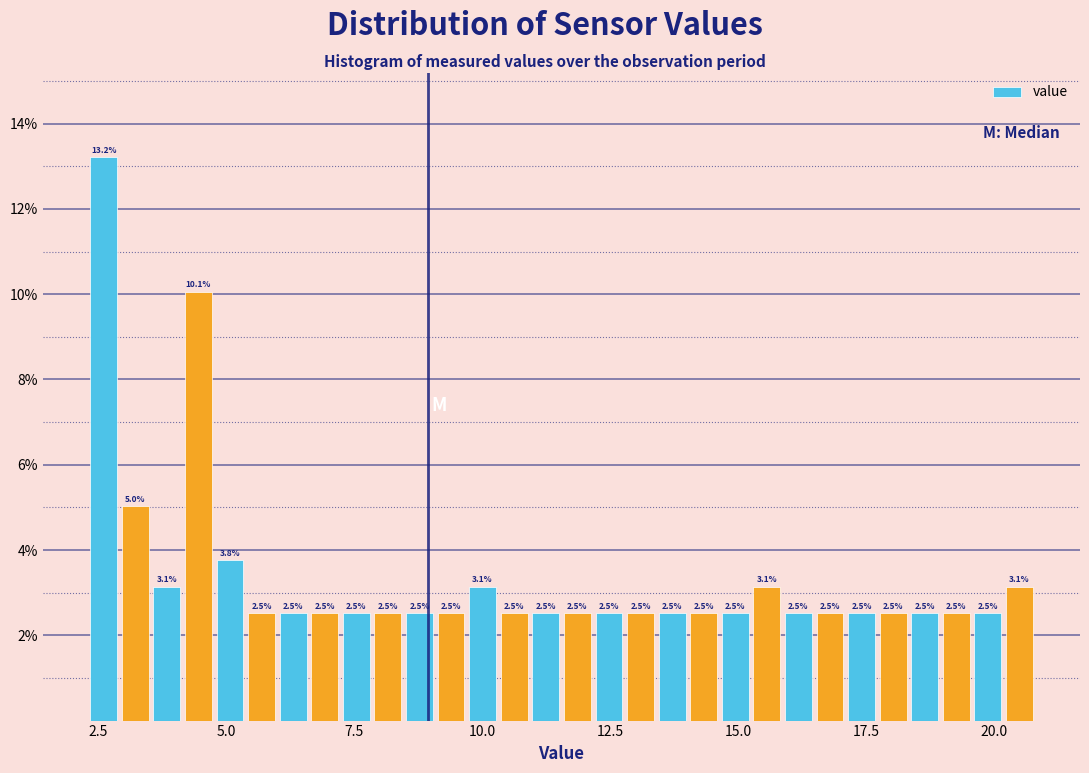

Around what value on the x-axis is the tallest bar? Give the approximate position of its centre, as read against the axis.

2.5